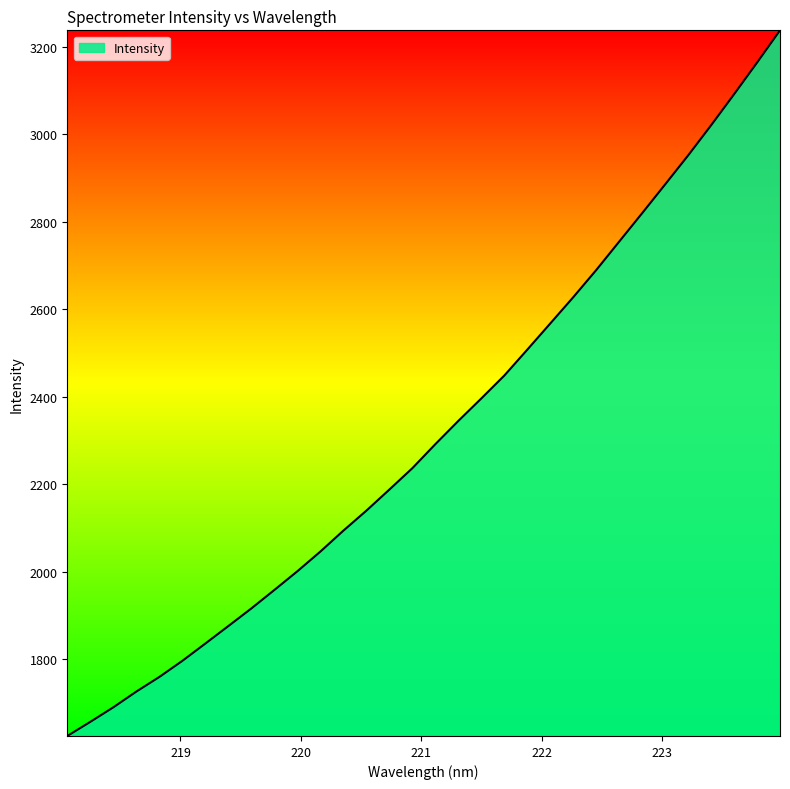

What is the maximum value shown in the chart?

3237.5